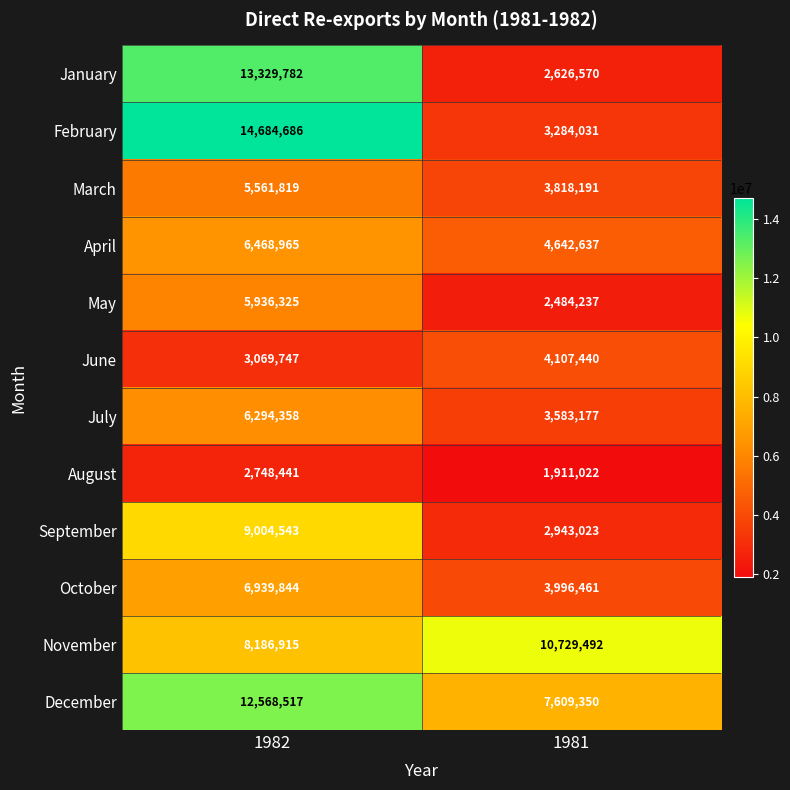

What is the difference between the maximum and minimum values in the July series?

2711181